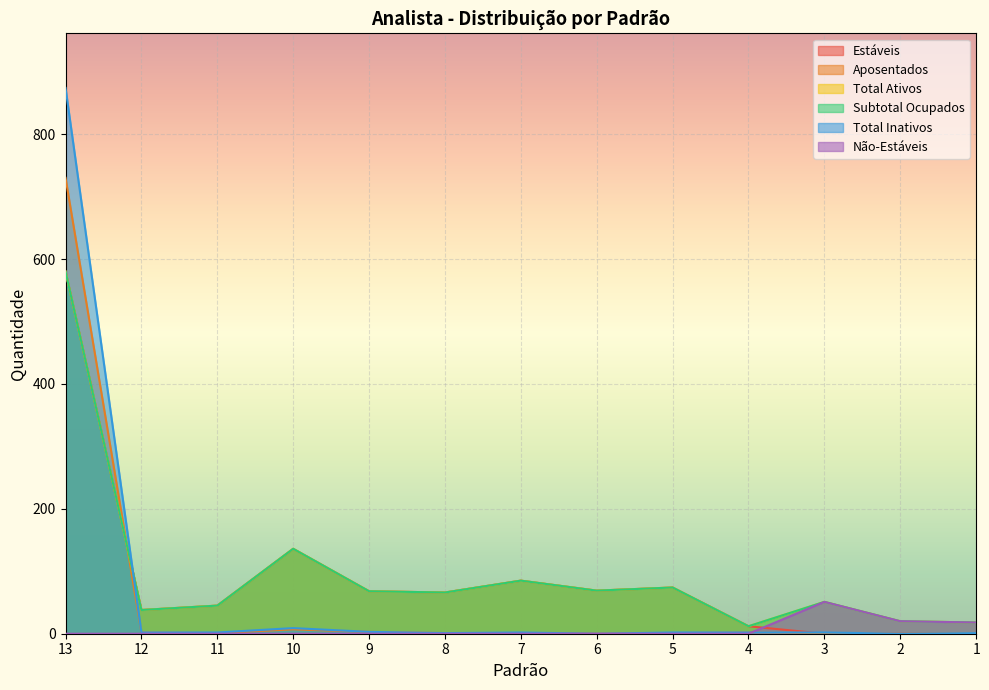

Where does the Aposentados series first go above 1?

13